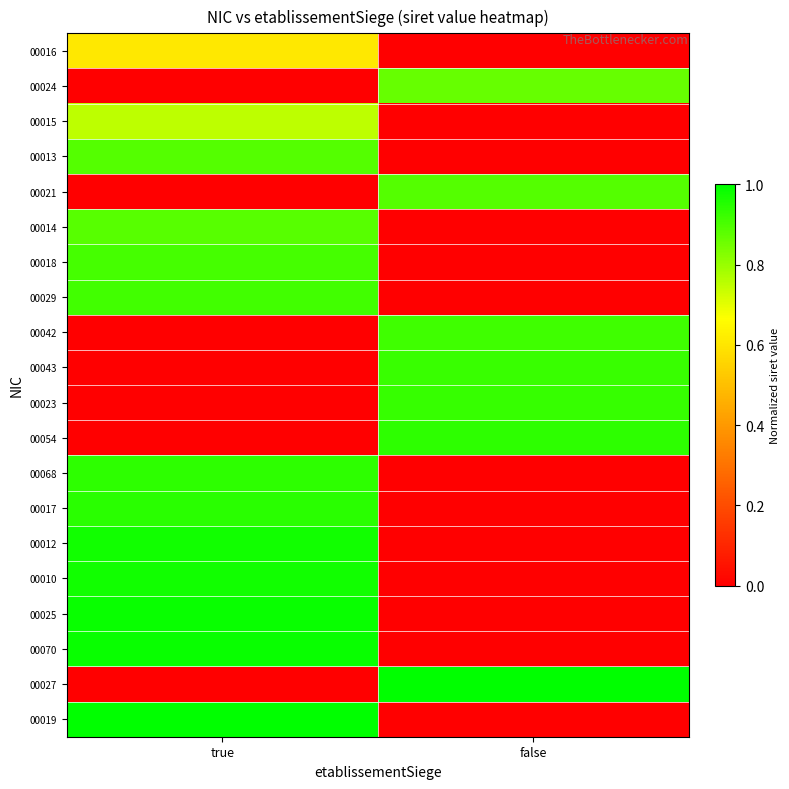

Which label corresponds to the smallest value in the chart?

false